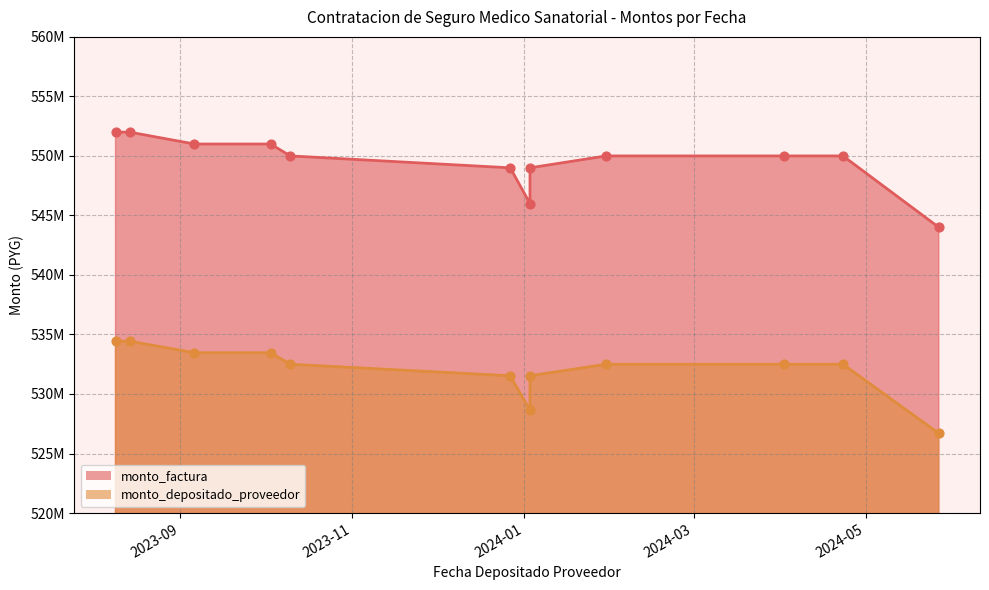

What is the total value across all series at 2023-09-06?

1084468181